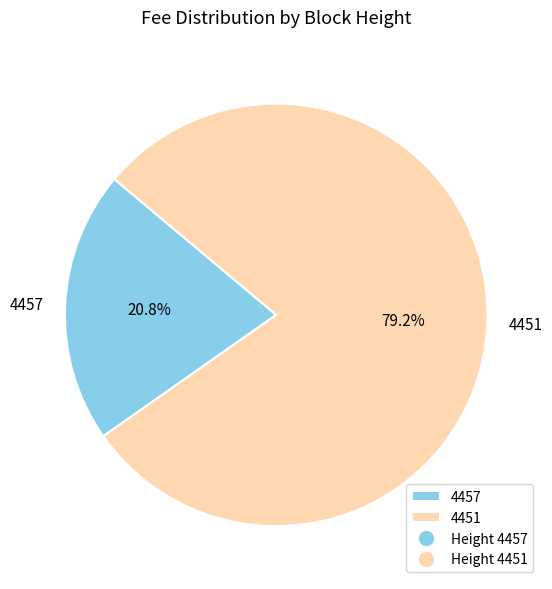

To the nearest percent, what is the combined percentage of 4457 and 4451?

100%